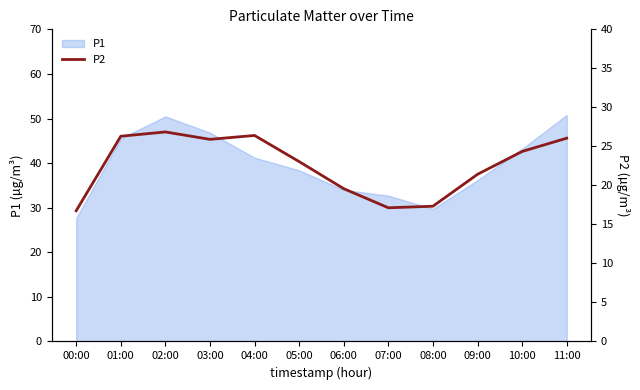

Does the chart display data point markers on the line(s)?

No